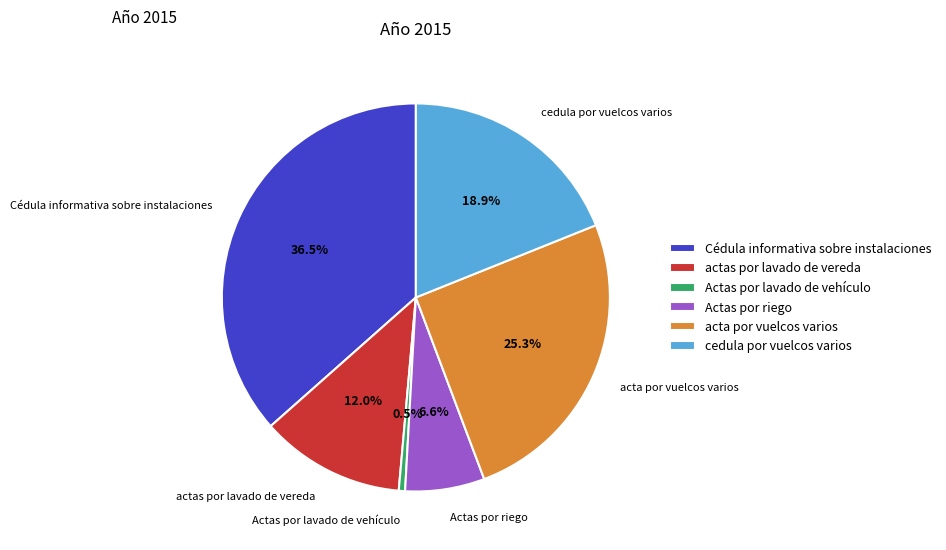

Which has a higher value, Actas por riego or Actas por lavado de vehículo?

Actas por riego